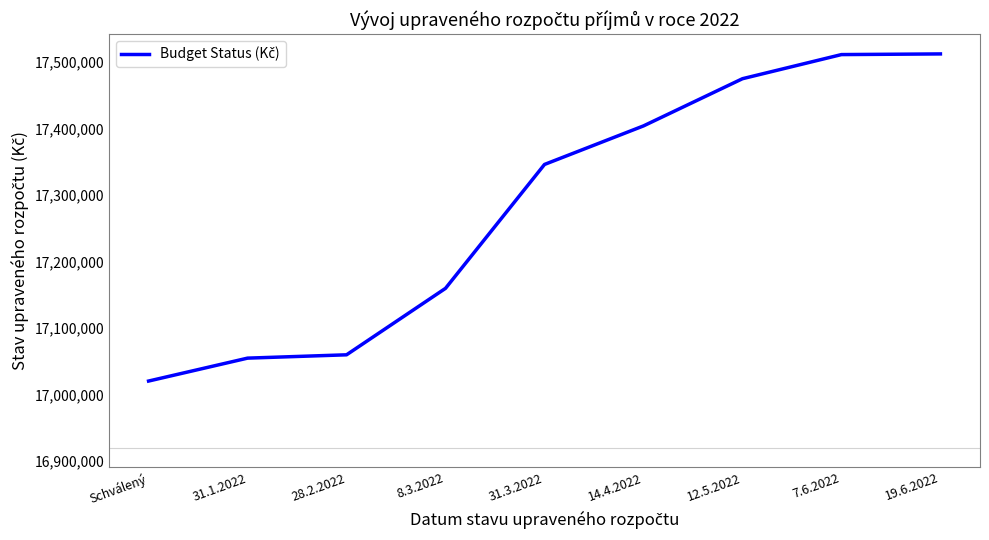

What is the minimum value shown in the chart?

17020000.0